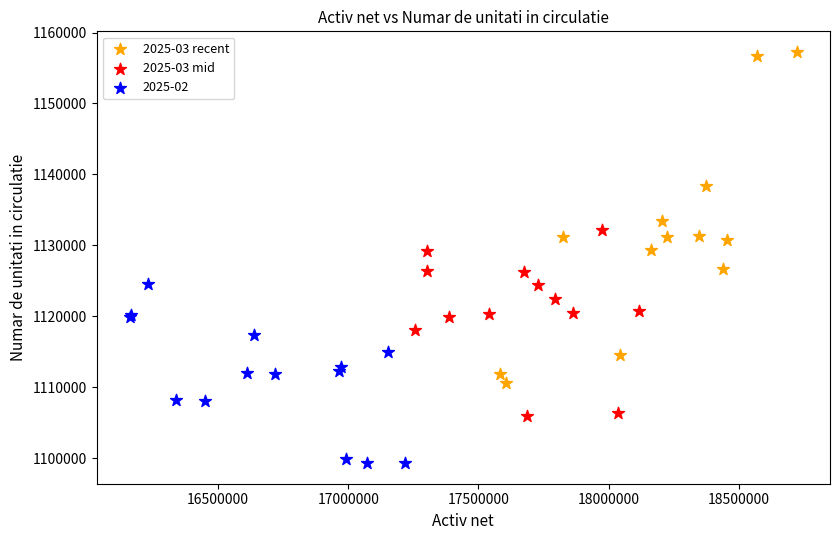

What are all the series names shown in the legend?

2025-03 recent, 2025-03 mid, 2025-02